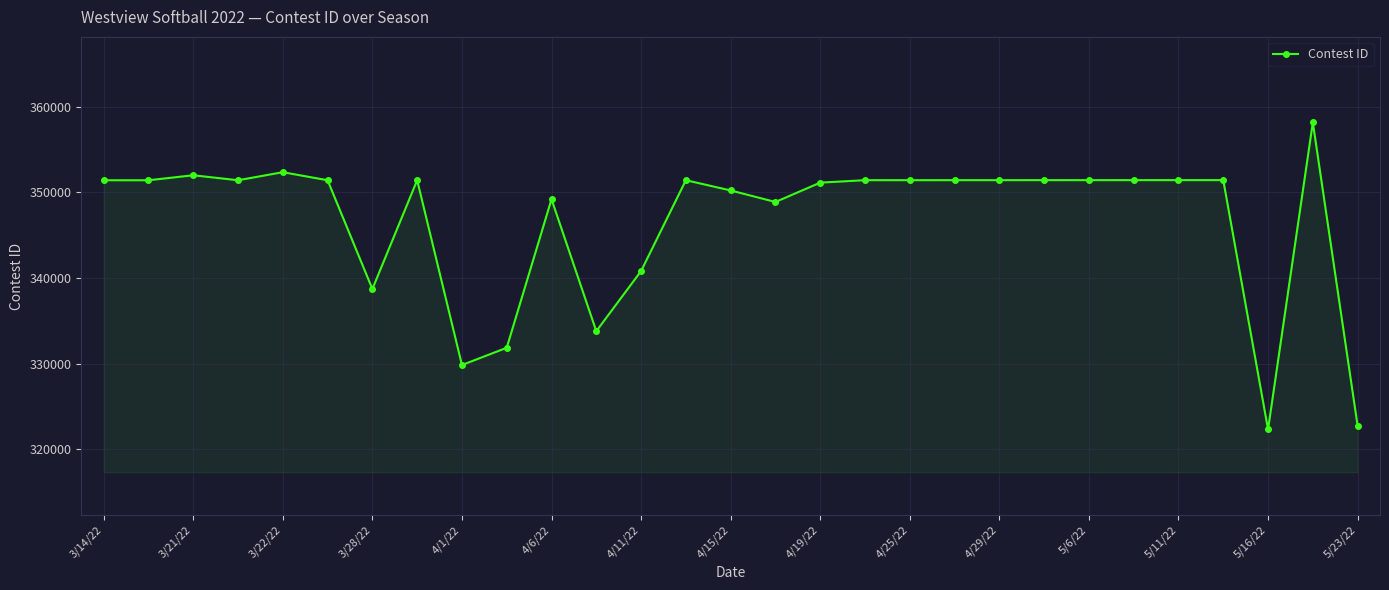

What is the greatest value displayed?

358177